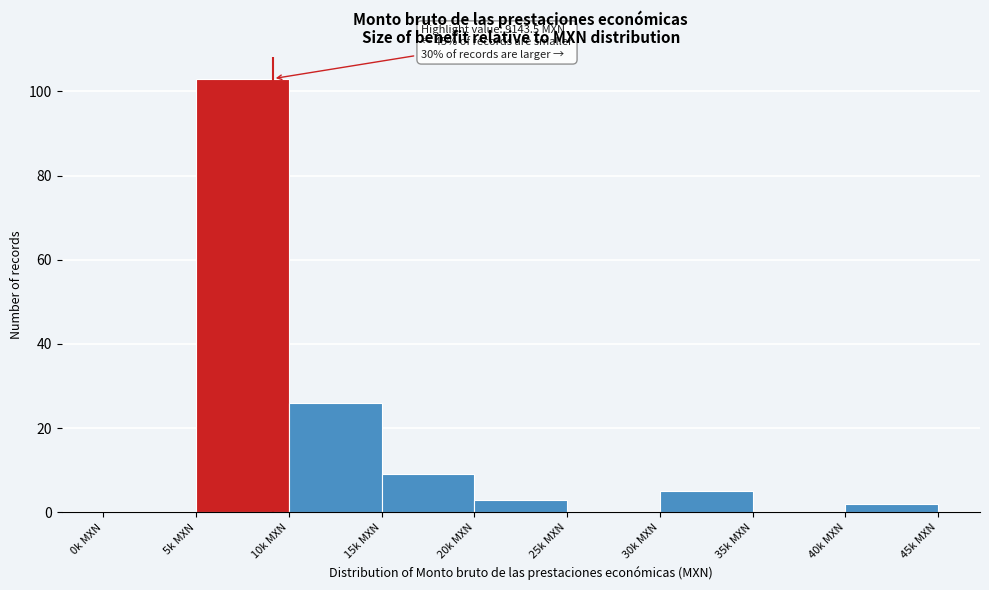

Reading right to left, extract all data points from this chart.

40k MXN=2	35k MXN=0	30k MXN=5	25k MXN=0	20k MXN=3	15k MXN=9	10k MXN=26	5k MXN=103	0k MXN=0